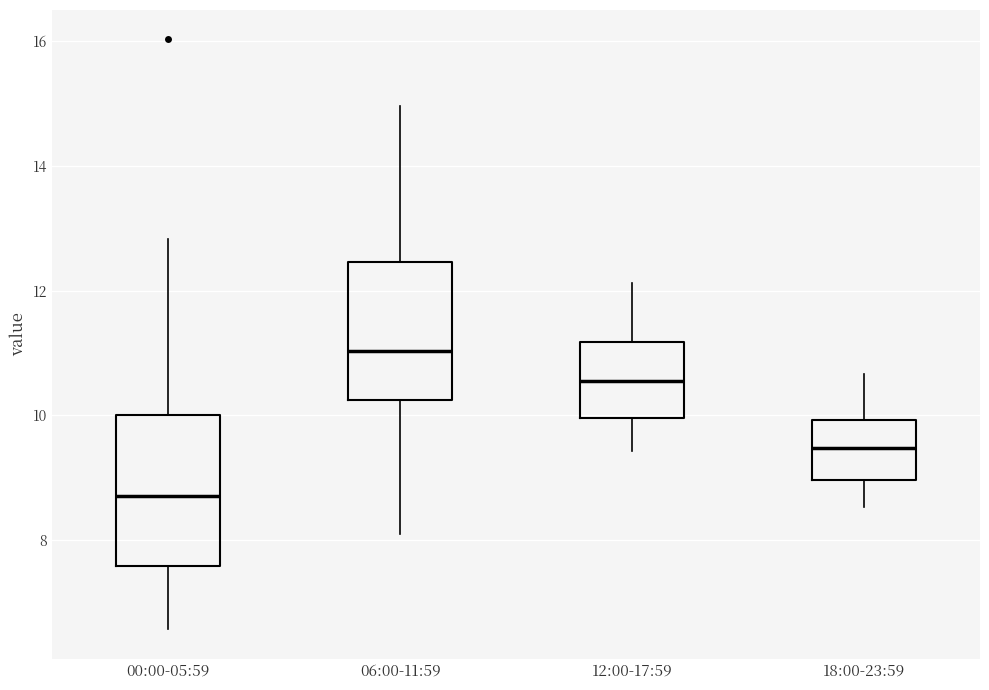

Where does the upper whisker of the box for 12:00-17:59 end on the y-axis? The values are not printed on the chart, so give them approximately, as read against the axis.

12.2